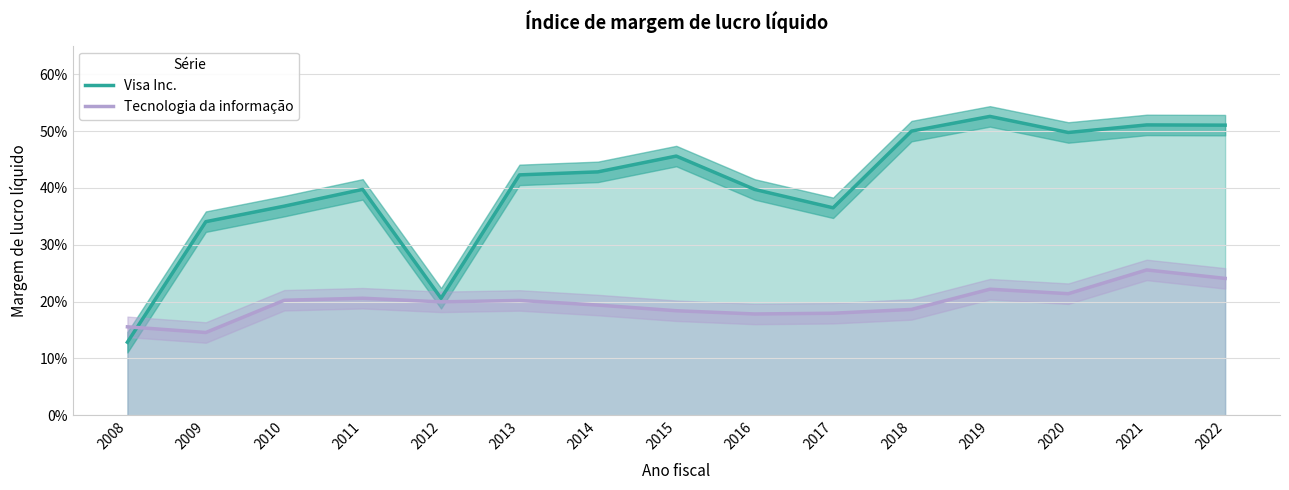

Which series has the largest total across all categories?

Visa Inc.